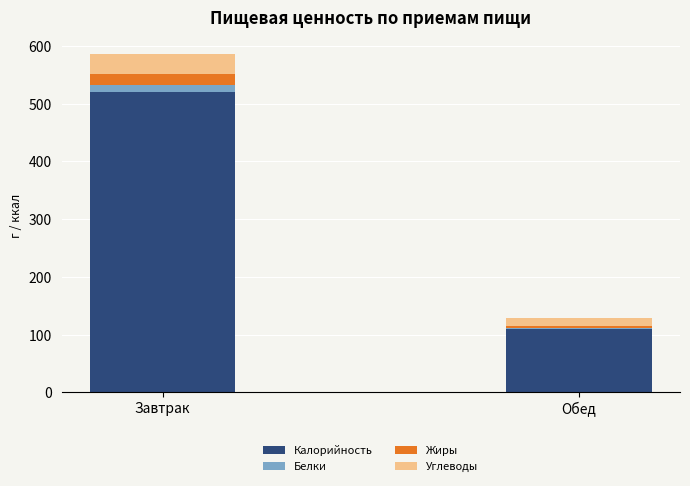

At which category is the sum across all series the highest?

Завтрак